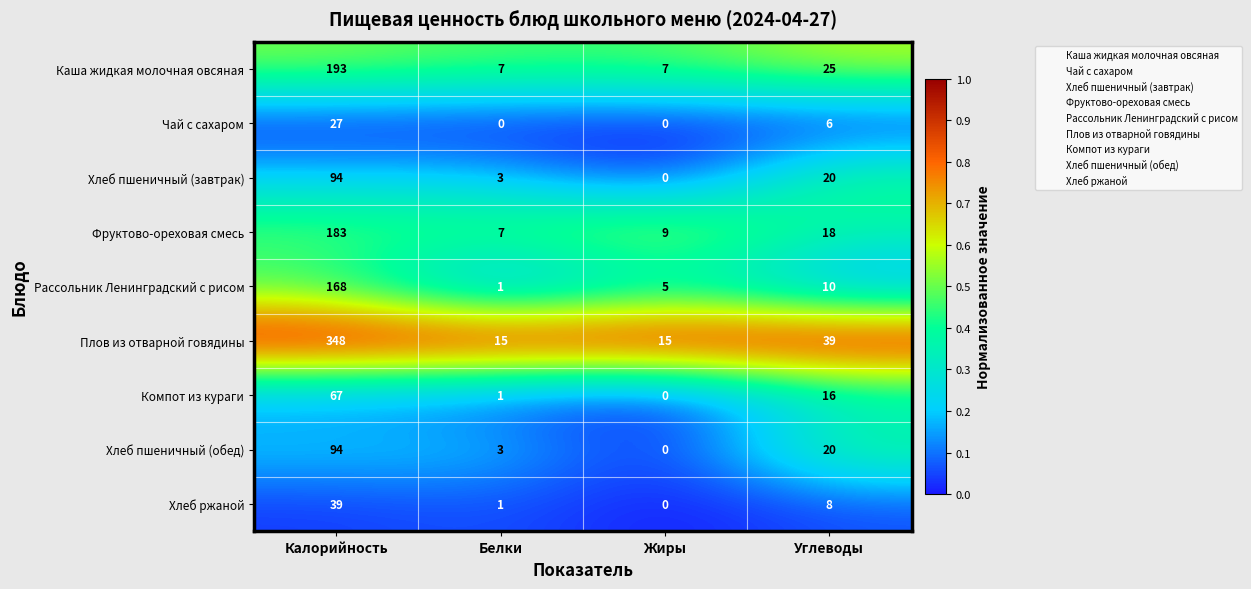

Is it true that Фруктово-ореховая смесь equals 4 at Жиры?

False